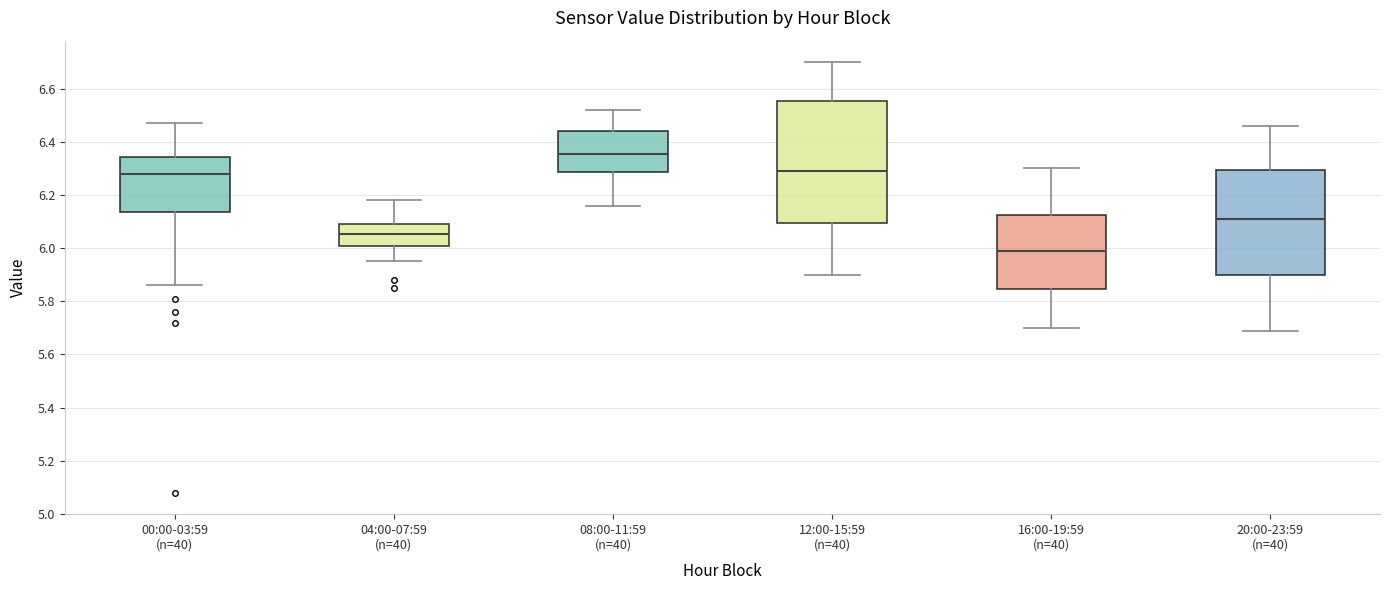

Where is the upper edge of the box for 20:00-23:59 (n=40) on the y-axis? The values are not printed on the chart, so give them approximately, as read against the axis.

6.30